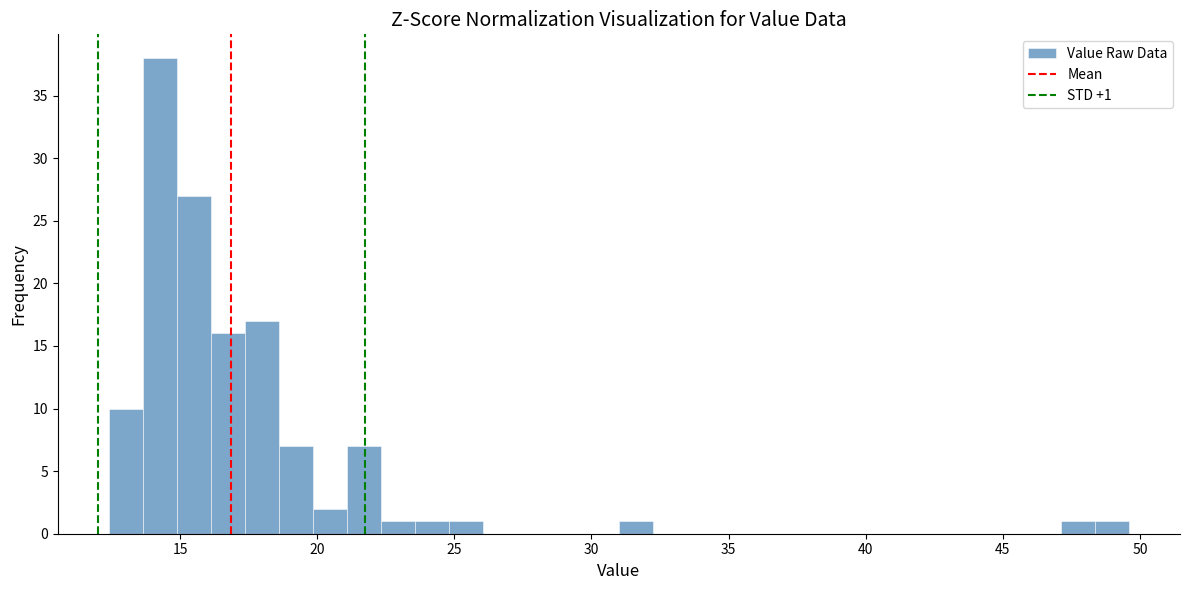

Read against the x-axis, roughly where is the centre of the tallest bar?

14.5